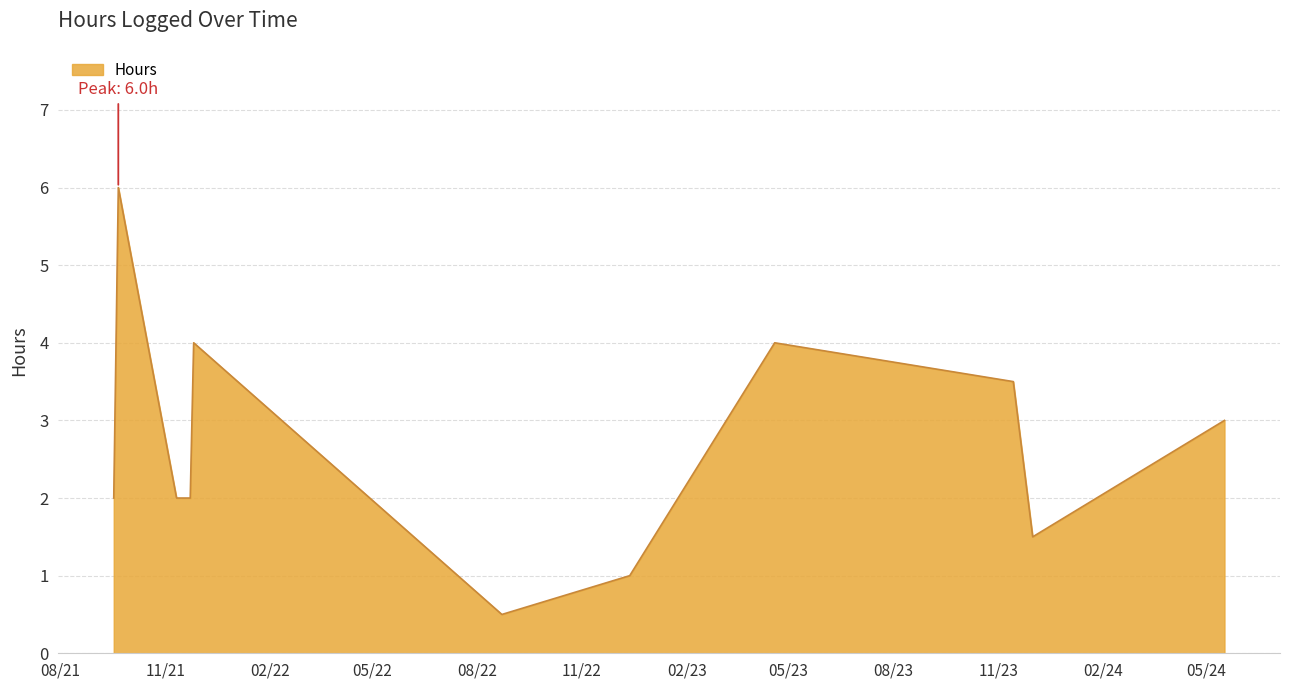

What is the difference between the maximum and minimum values?

5.5